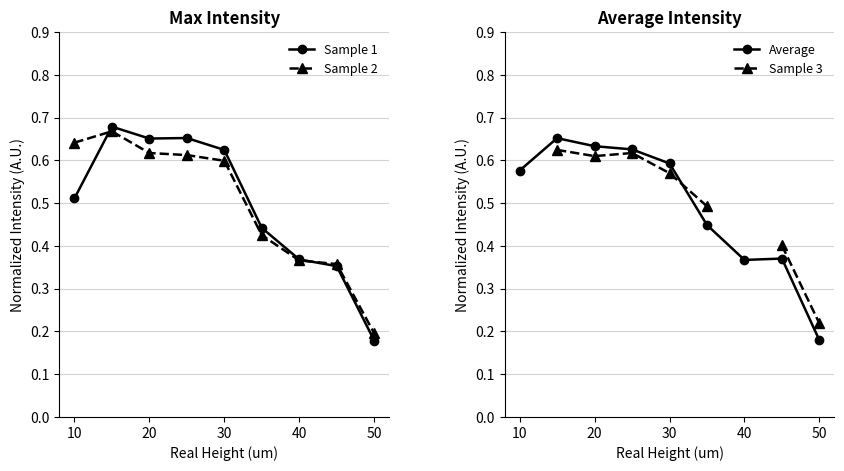

At which category does Sample 1 reach its first local valley?

20